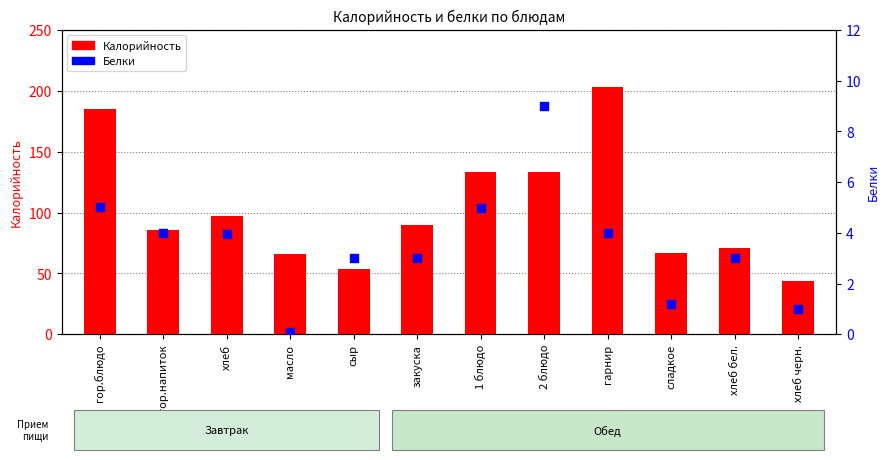

At how many categories does at least one series exceed 118?

4